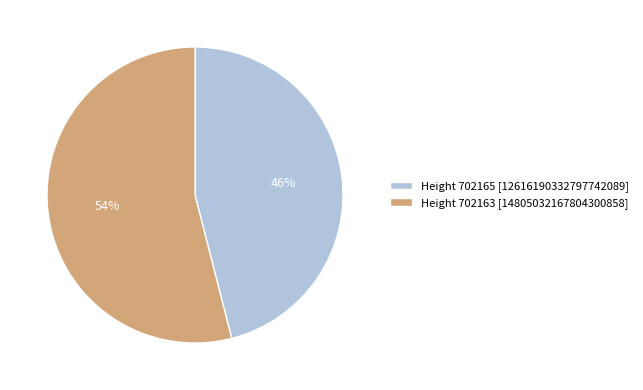

To the nearest percent, what percentage of the pie is Height 702163 [14805032167804300858]?

54%